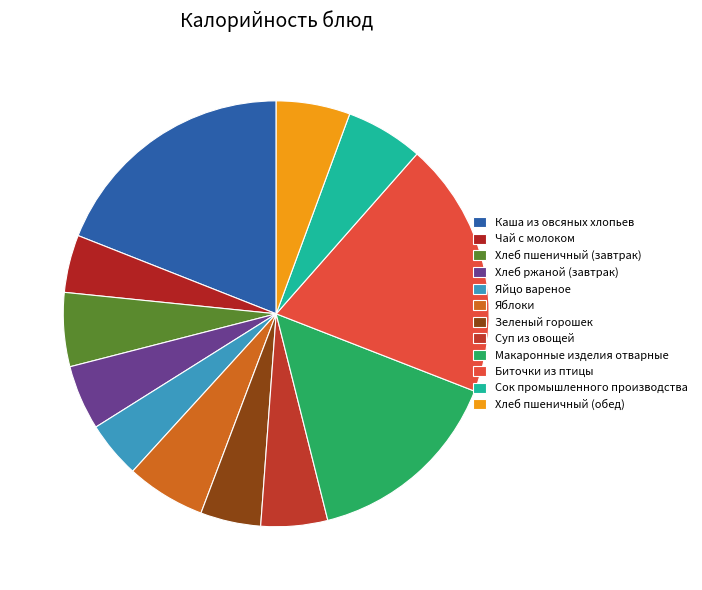

How many slices are in this pie chart?

12